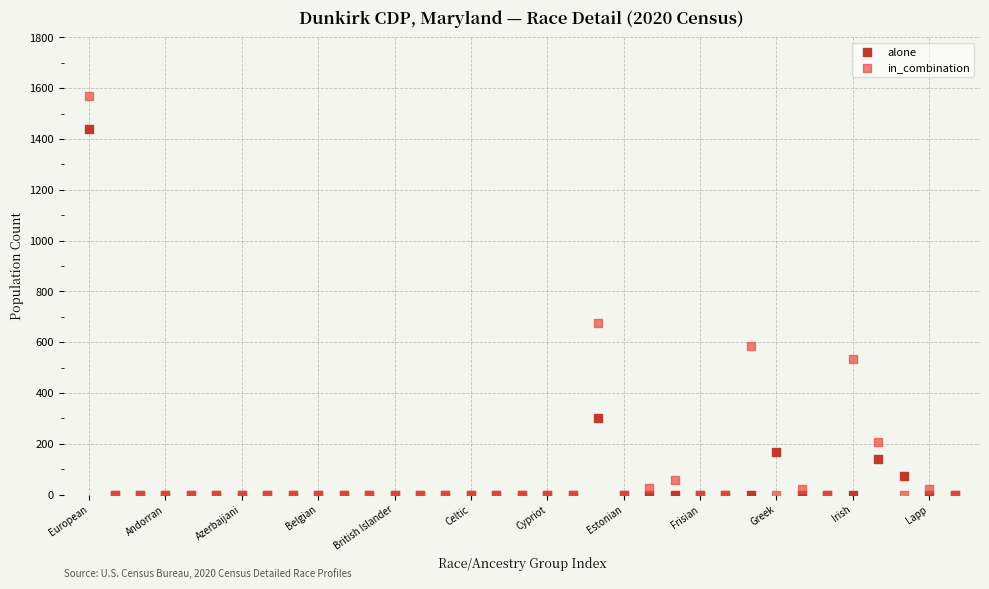

What are all the series names shown in the legend?

alone, in_combination